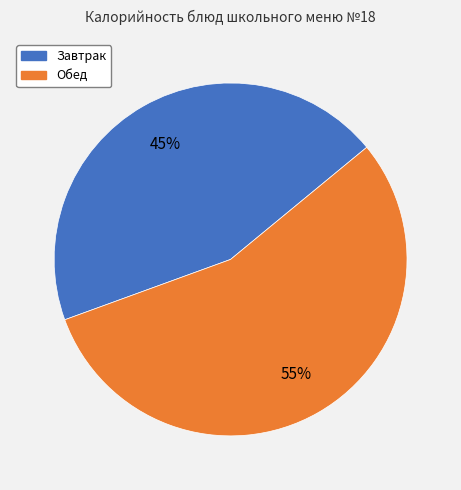

Does any single category account for the majority?

Yes